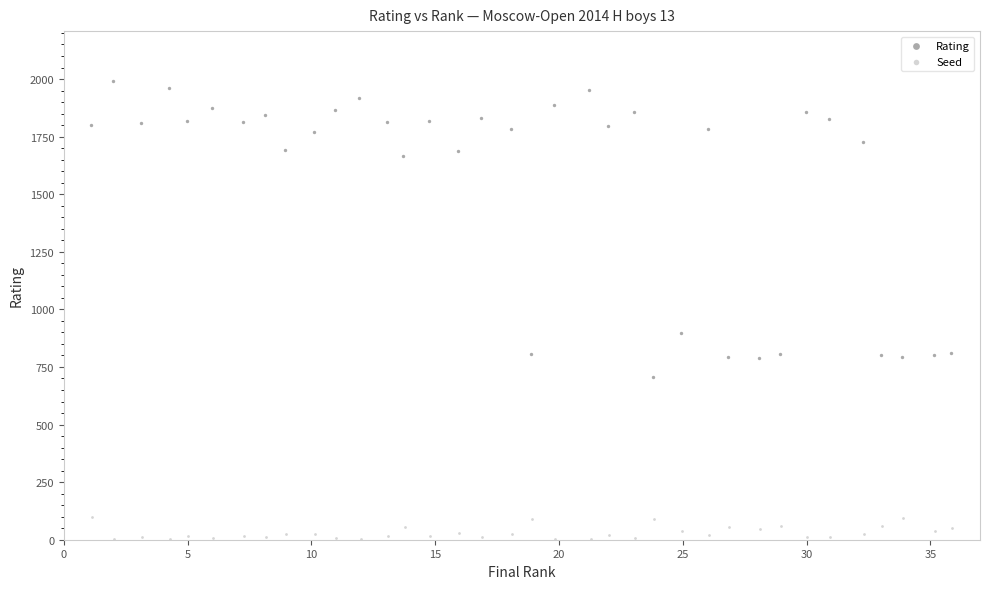

What are all the series names shown in the legend?

Rating, Seed